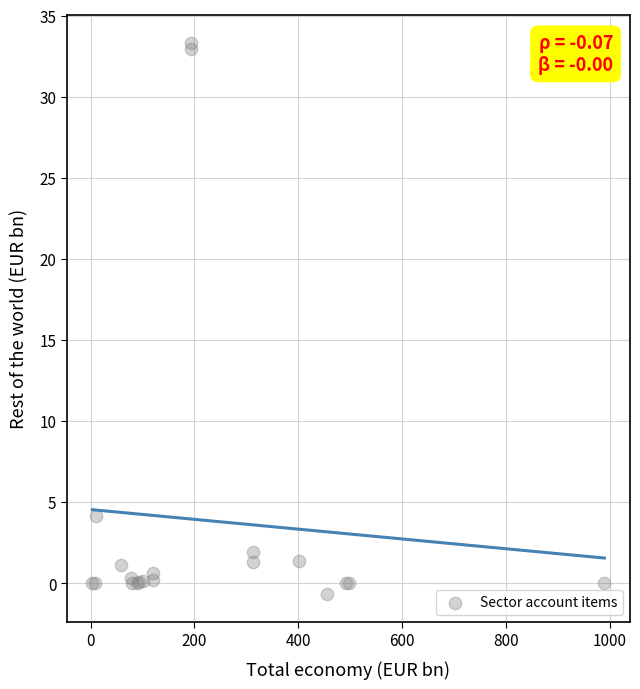

What Y value in the scatter plot is closest to 16?

4.1